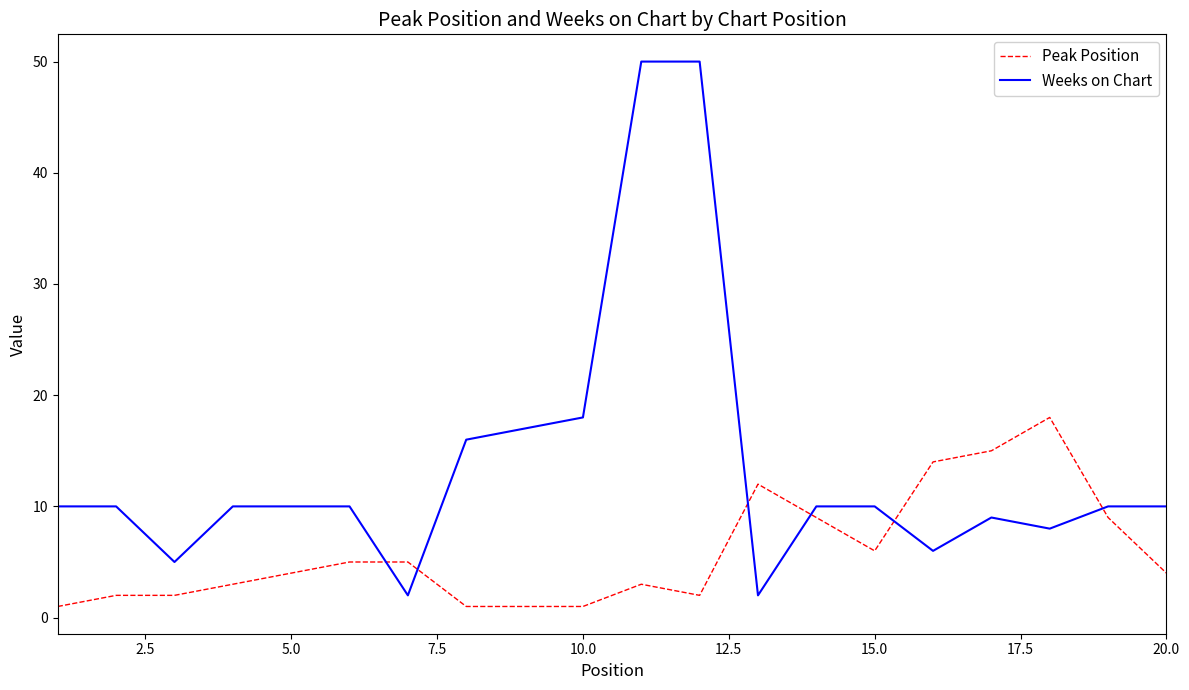

How many intersections are there between Weeks on Chart and Peak Position?

6